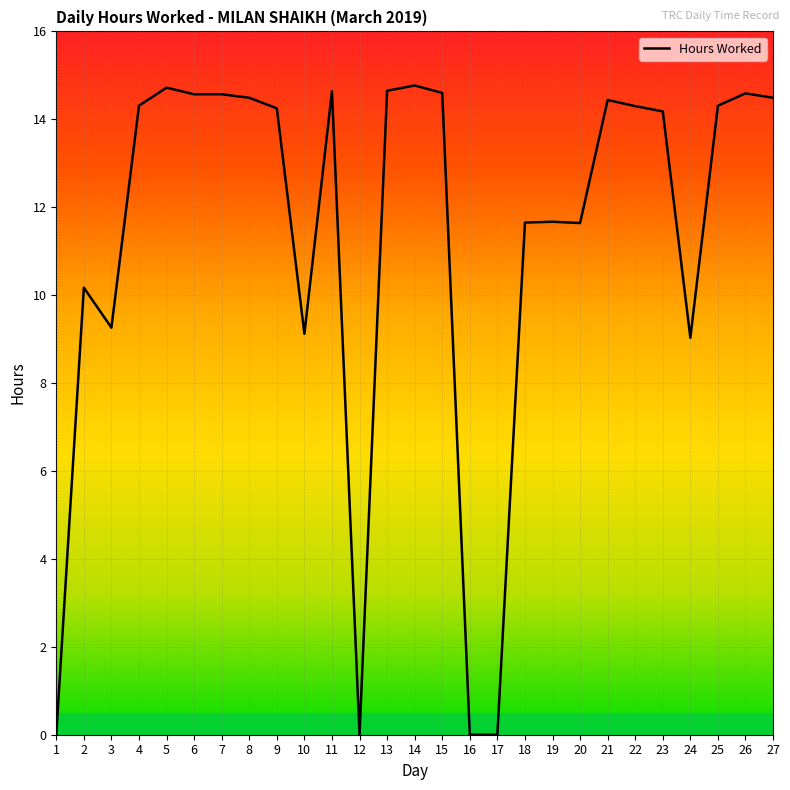

What is the sum of the values at 25 and 15?

28.9